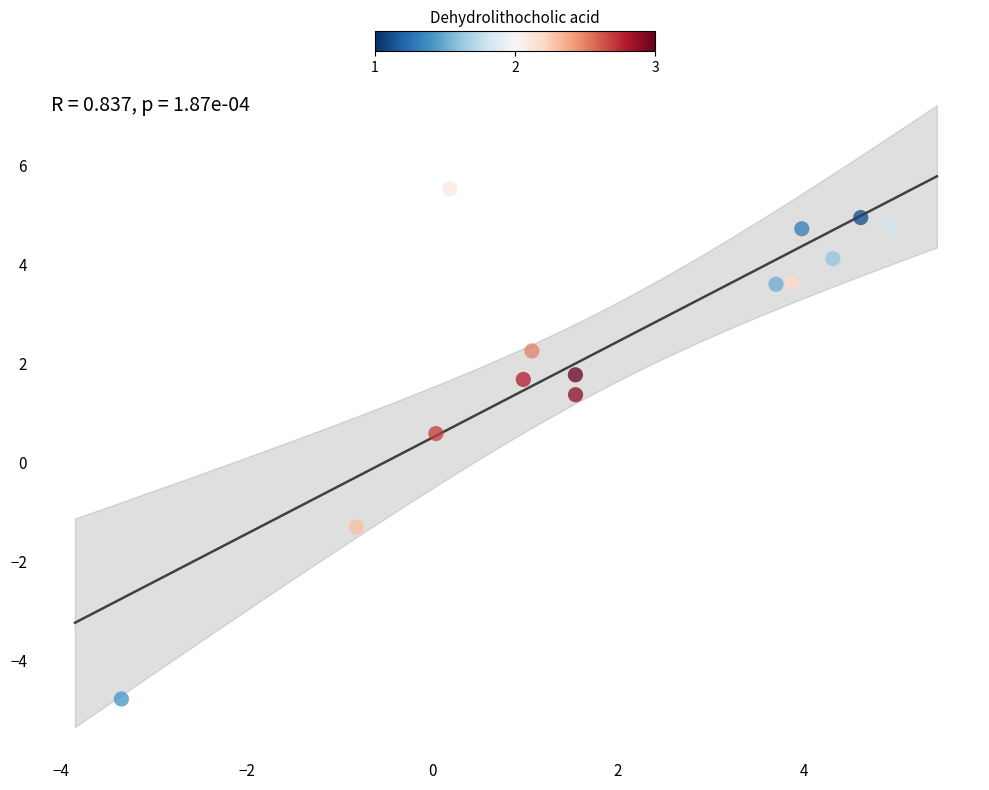

What is the range of X values (max minus min)?

8.3